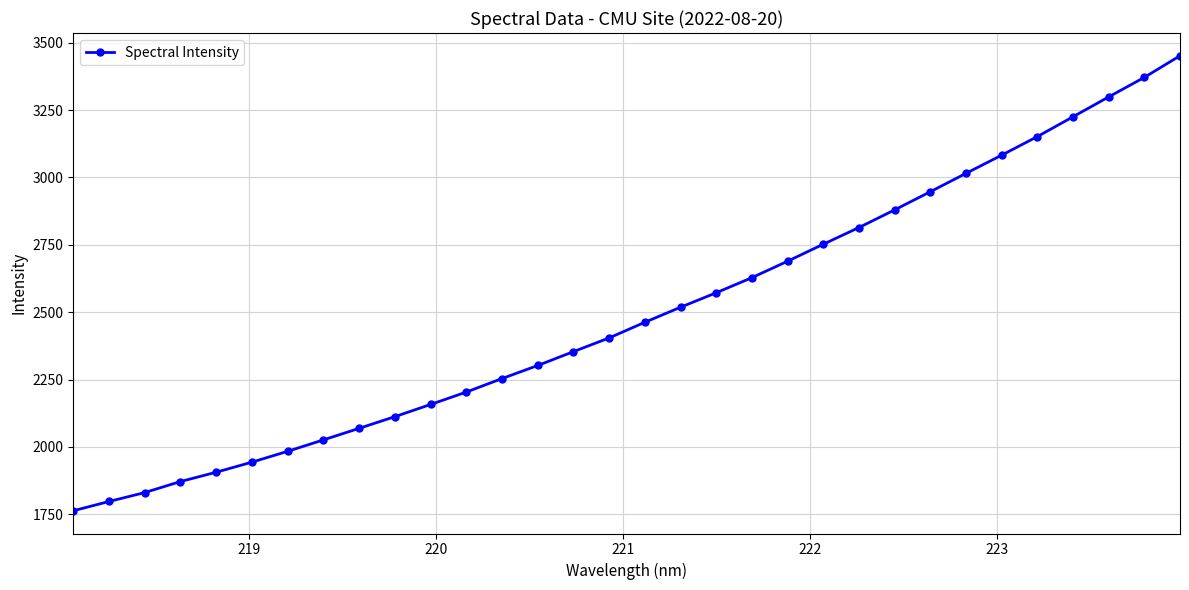

What is the difference between the second highest and minimum values?

1608.8